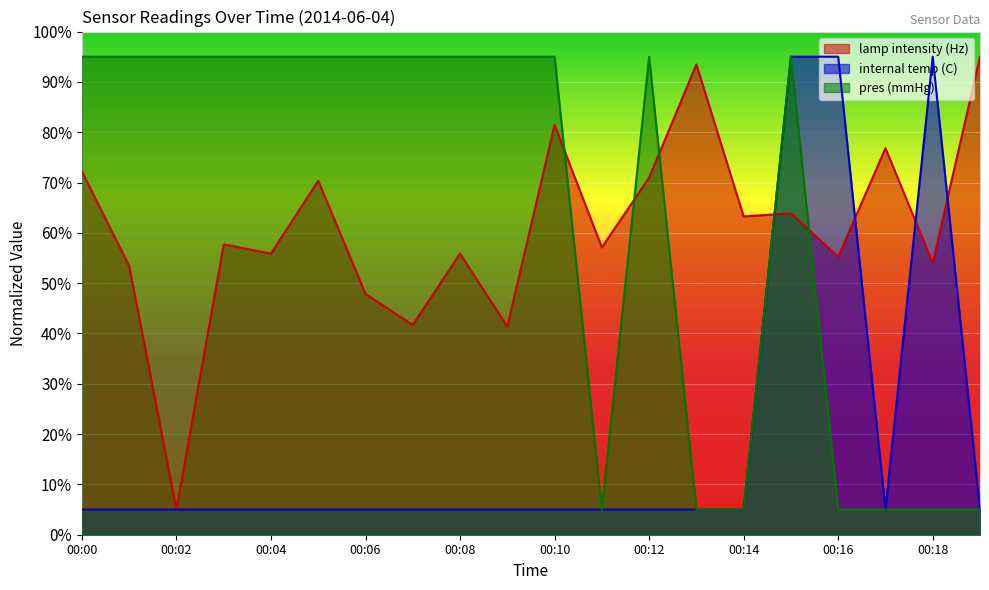

Reading right to left, extract all data points from this chart.

lamp intensity (Hz): 00:19=95.0	00:18=54.0	00:17=76.8	00:16=55.2	00:15=63.9	00:14=63.3	00:13=93.5	00:12=71.0	00:11=57.1	00:10=81.4	00:09=41.4	00:08=55.9	00:07=41.7	00:06=47.8	00:05=70.3	00:04=55.9	00:03=57.7	00:02=5.0	00:01=53.4	00:00=72.2
internal temp (C): 00:19=5.0	00:18=95.0	00:17=5.0	00:16=95.0	00:15=95.0	00:14=5.0	00:13=5.0	00:12=5.0	00:11=5.0	00:10=5.0	00:09=5.0	00:08=5.0	00:07=5.0	00:06=5.0	00:05=5.0	00:04=5.0	00:03=5.0	00:02=5.0	00:01=5.0	00:00=5.0
pres (mmHg): 00:19=5.0	00:18=5.0	00:17=5.0	00:16=5.0	00:15=95.0	00:14=5.0	00:13=5.0	00:12=95.0	00:11=5.0	00:10=95.0	00:09=95.0	00:08=95.0	00:07=95.0	00:06=95.0	00:05=95.0	00:04=95.0	00:03=95.0	00:02=95.0	00:01=95.0	00:00=95.0